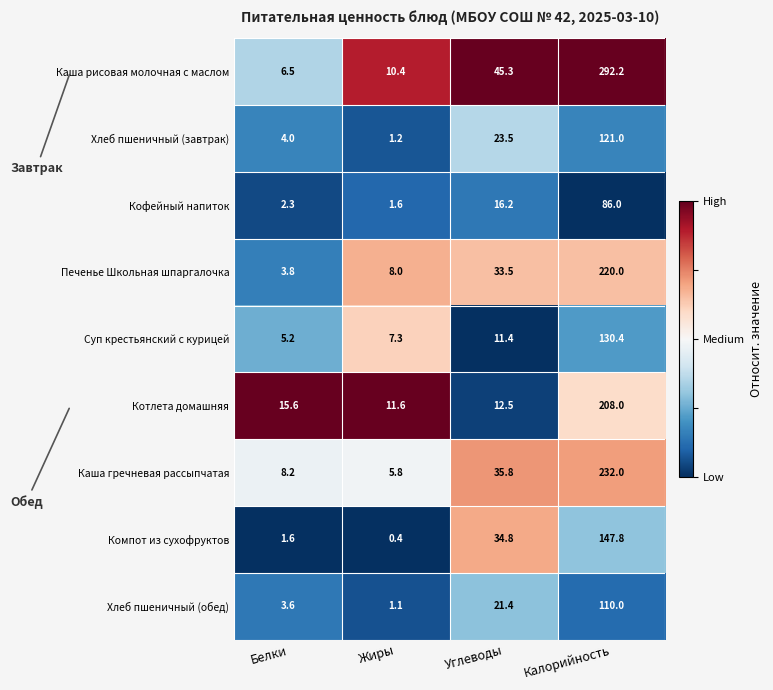

What is the difference between the maximum and second lowest values in the Каша рисовая молочная с маслом series?

281.8